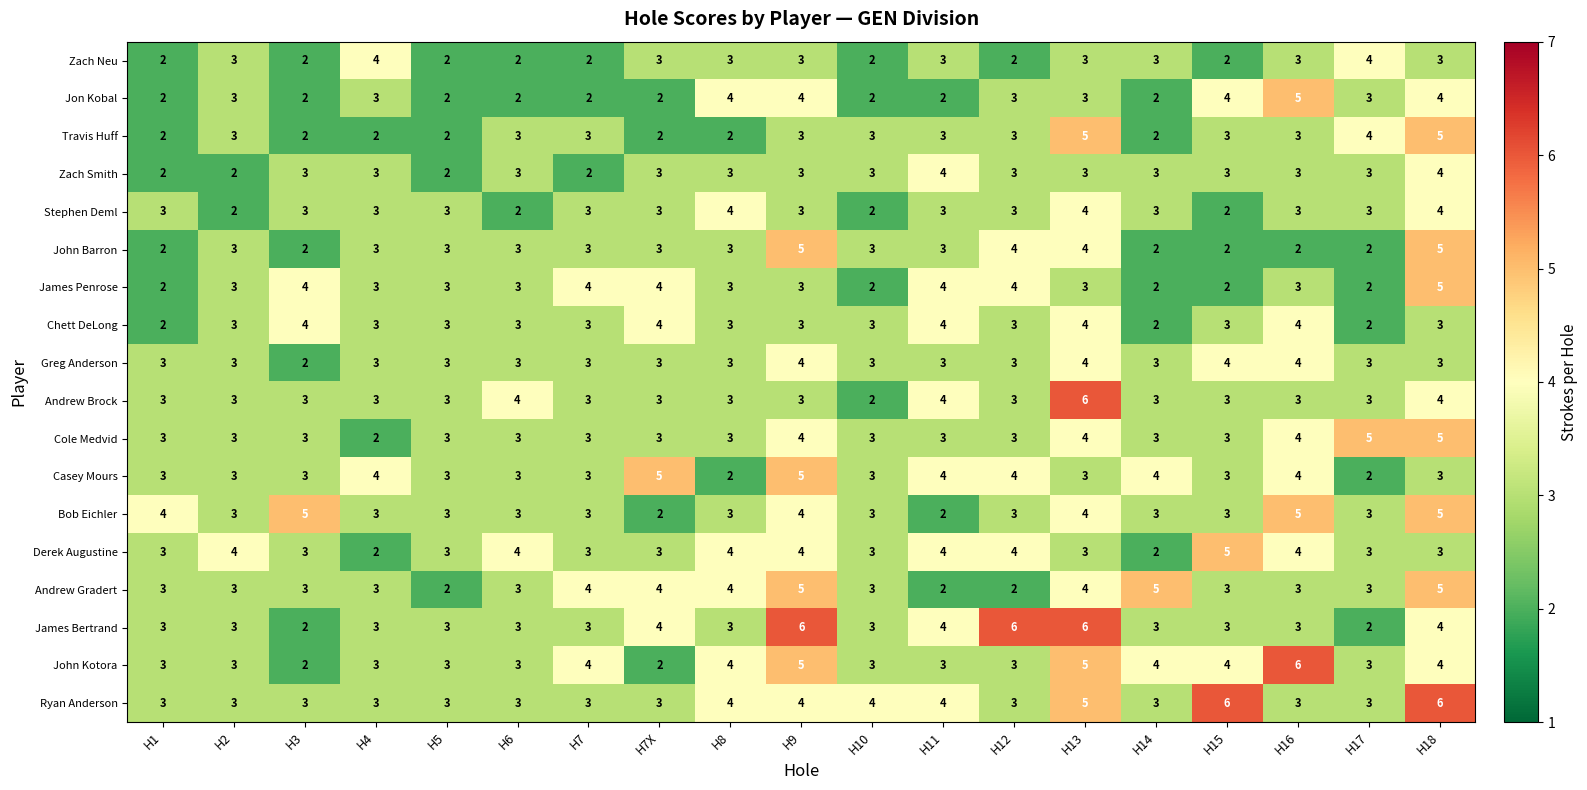

The Zach Neu series shows 2 at H13. True or false?

False